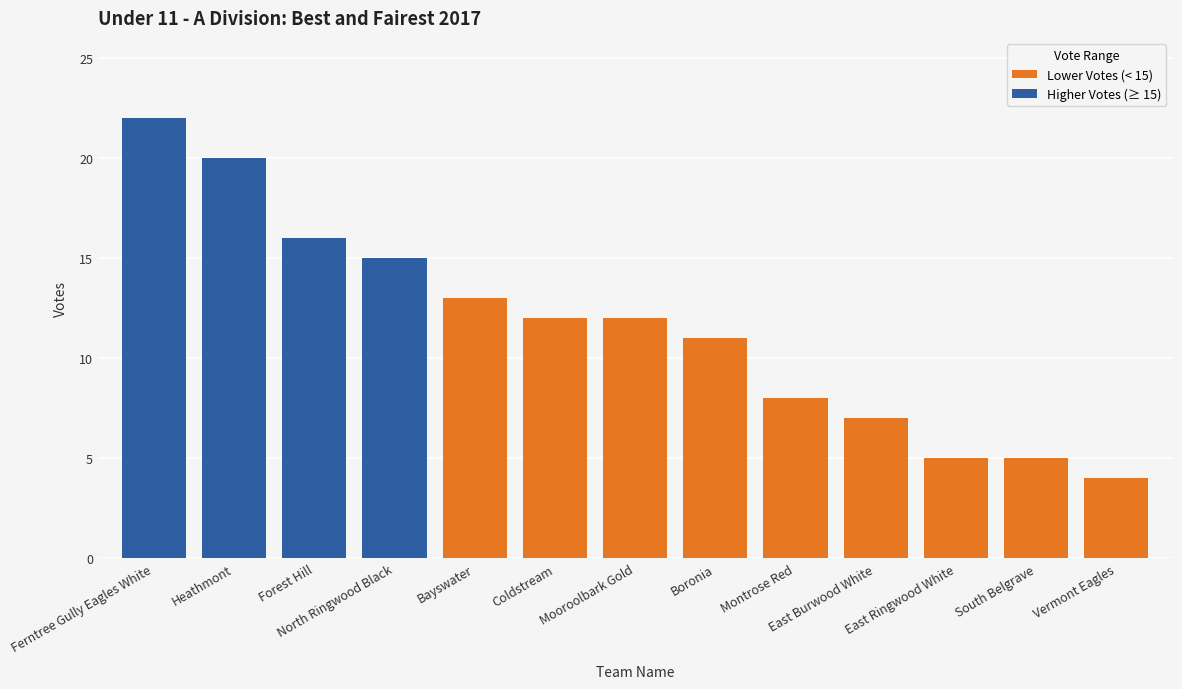

Reading right to left, list all the values displayed in this chart.

4	5	5	7	8	11	12	12	13	15	16	20	22